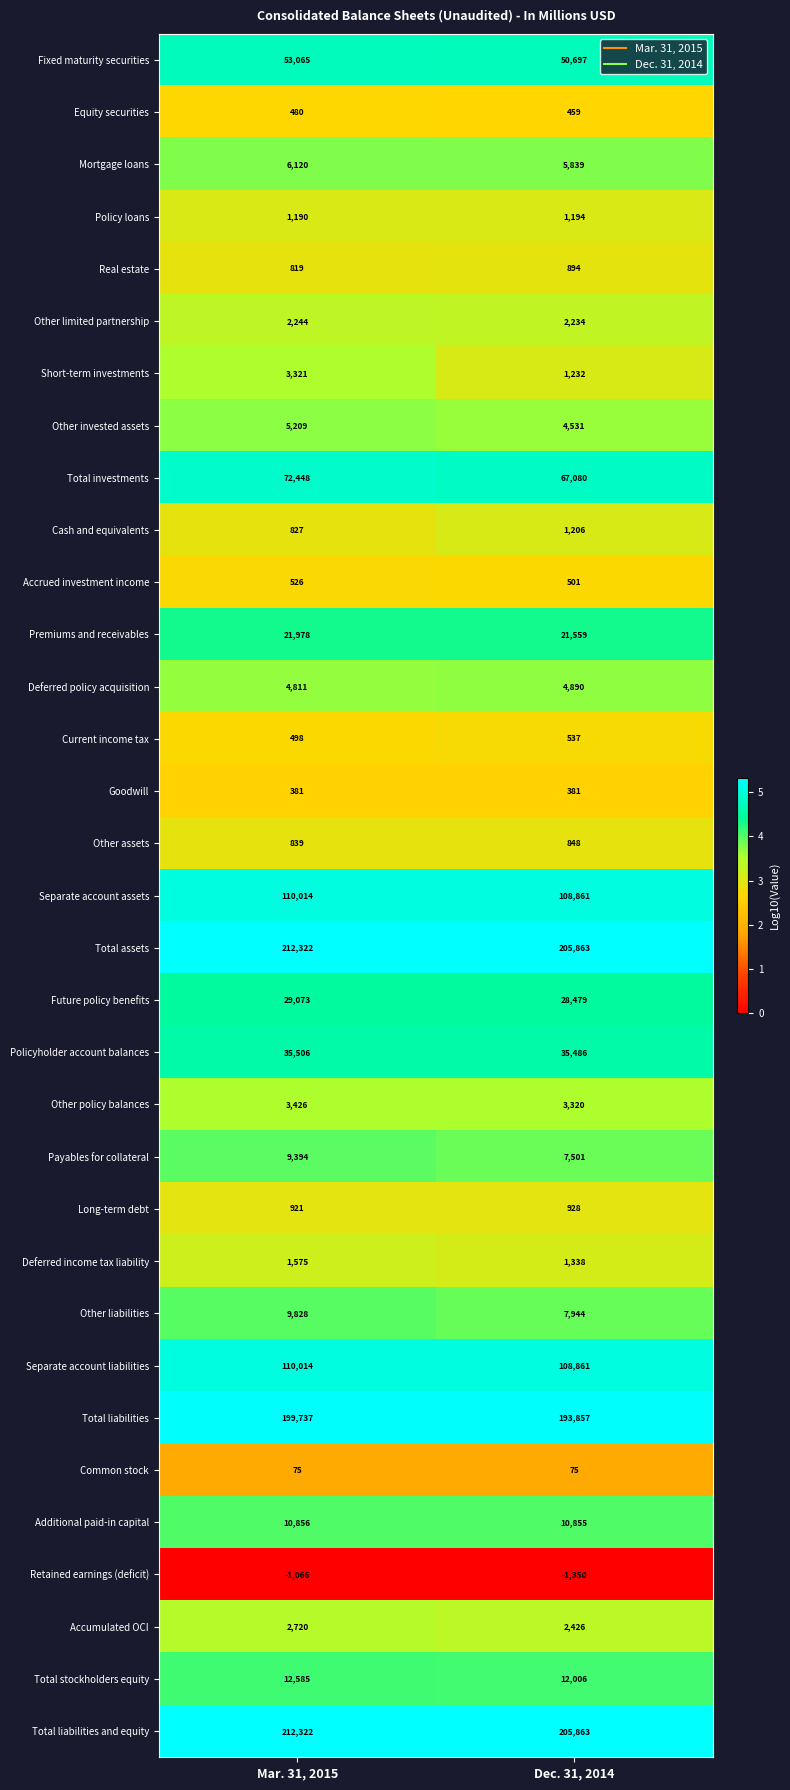

At which category is the sum across all series the highest?

Mar. 31, 2015